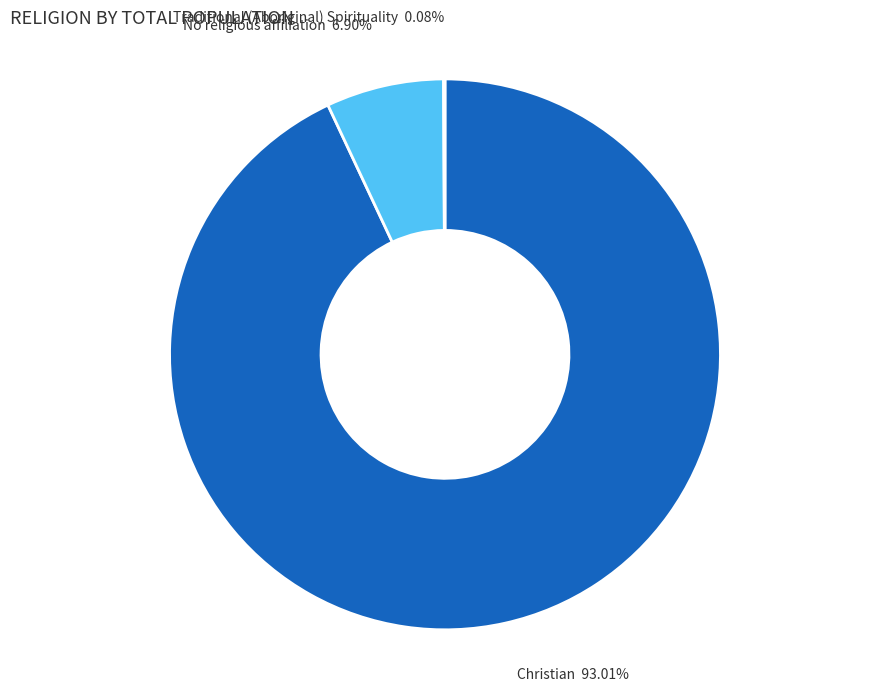

What is the largest slice in the pie chart?

Christian